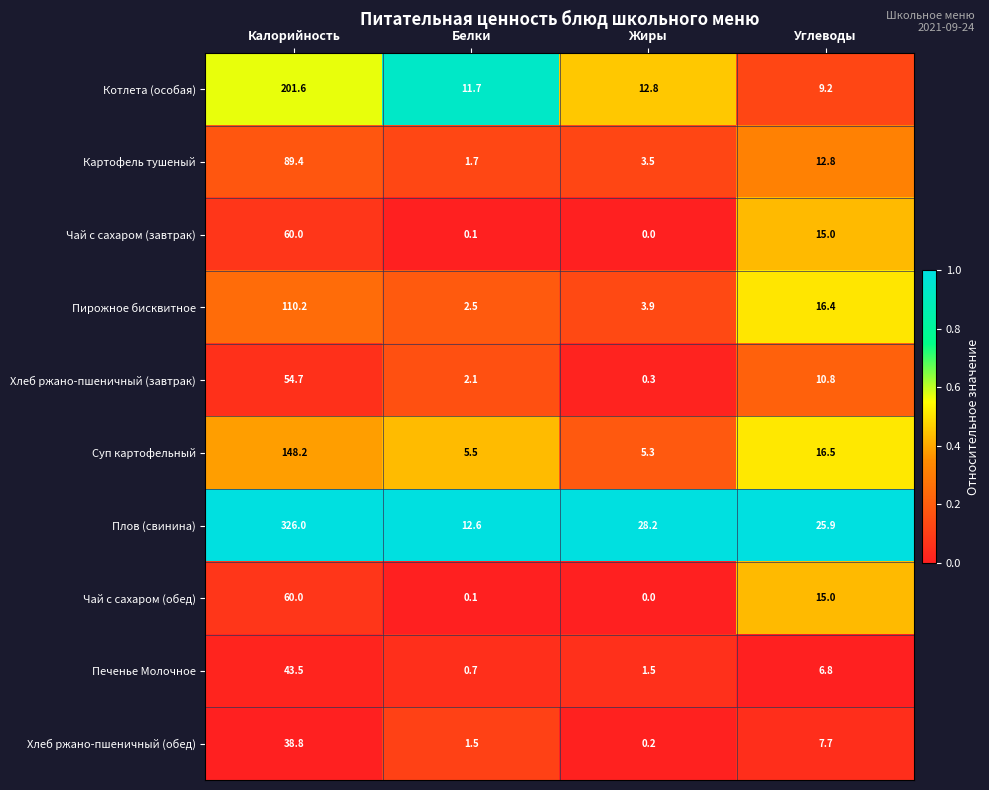

Rank the categories by Картофель тушеный value from highest to lowest.

Калорийность, Углеводы, Жиры, Белки